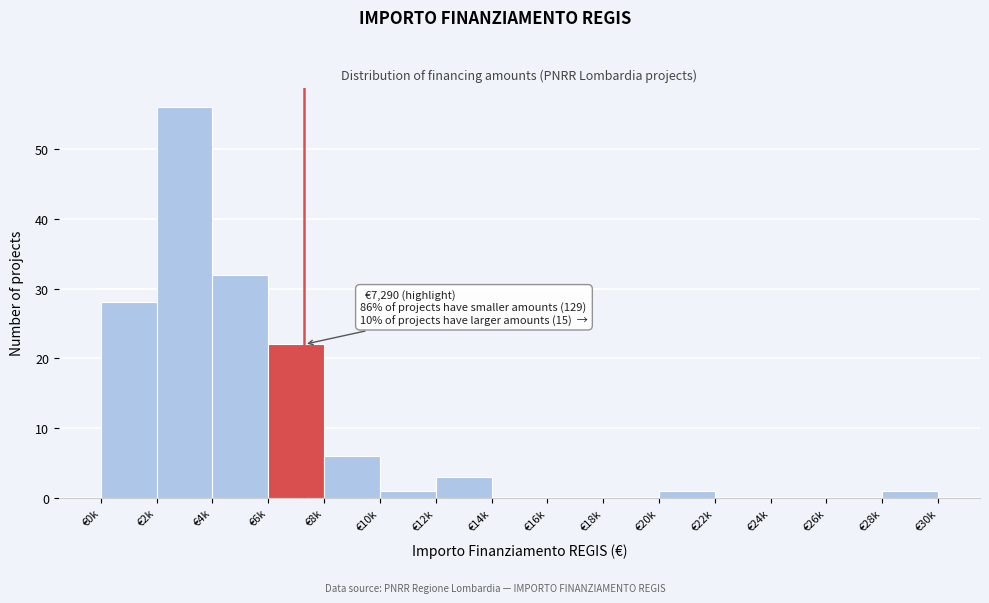

Reading right to left, transcribe all the data shown in this chart.

€28k=1	€26k=0	€24k=0	€22k=0	€20k=1	€18k=0	€16k=0	€14k=0	€12k=3	€10k=1	€8k=6	€6k=22	€4k=32	€2k=56	€0k=28